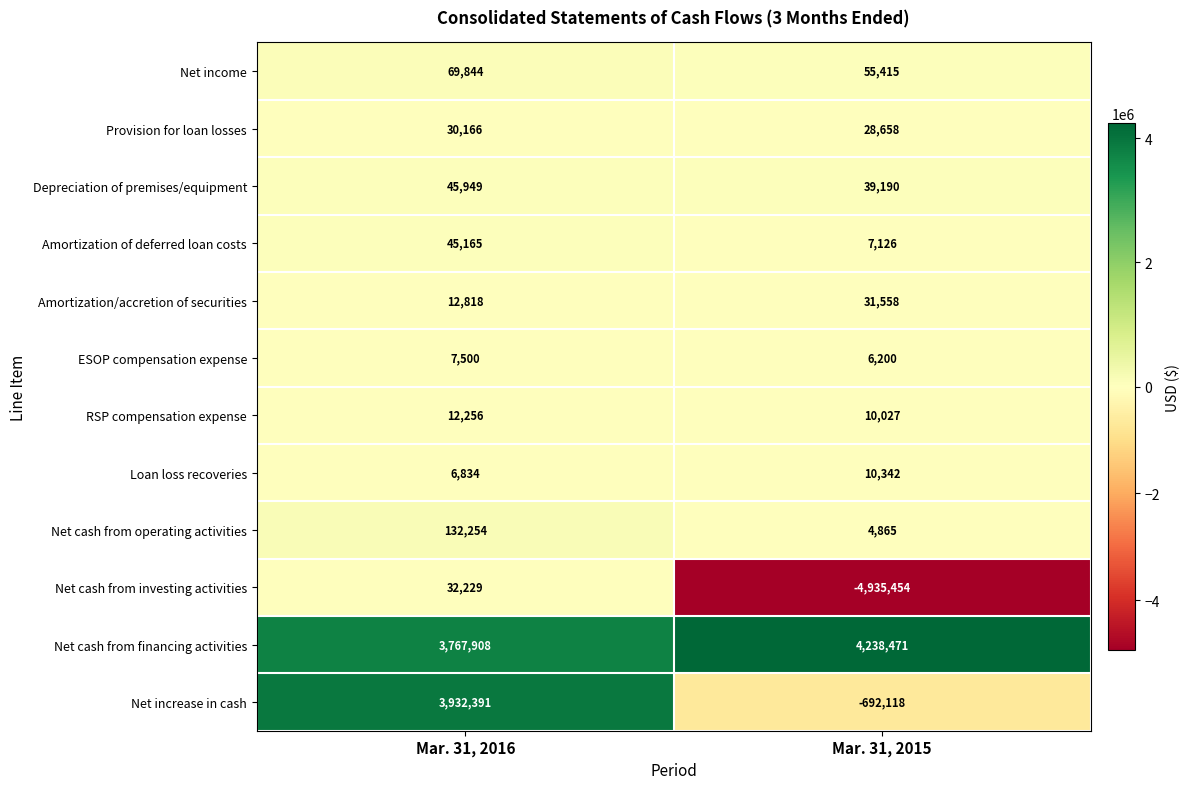

What is the average value of the Depreciation of premises/equipment series?

42570